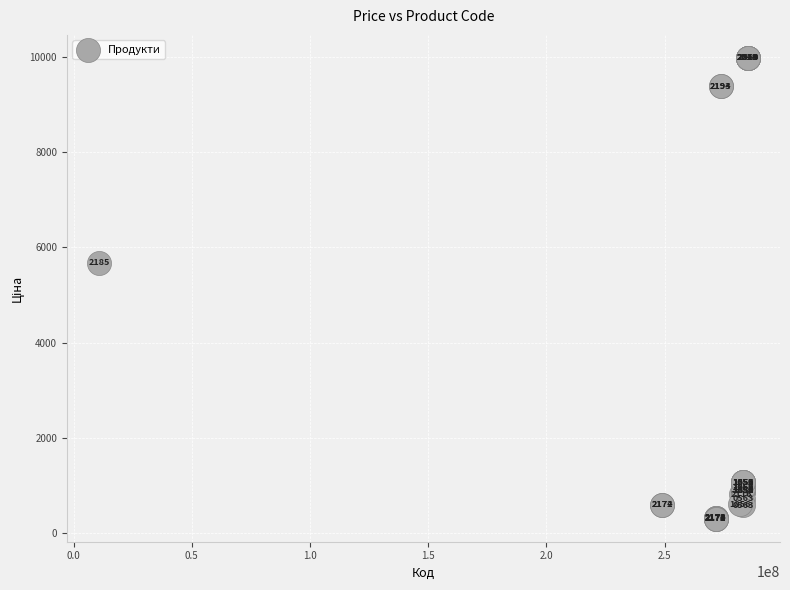

What Y value in the scatter plot is closest to 5142?

5673.8